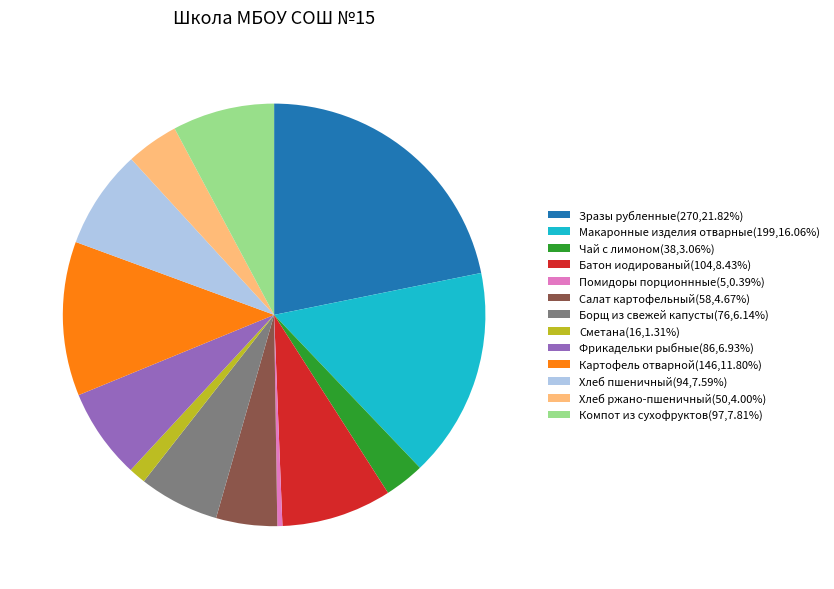

What is the ratio of the value at Сметана to the value at Зразы рубленные?

0.1